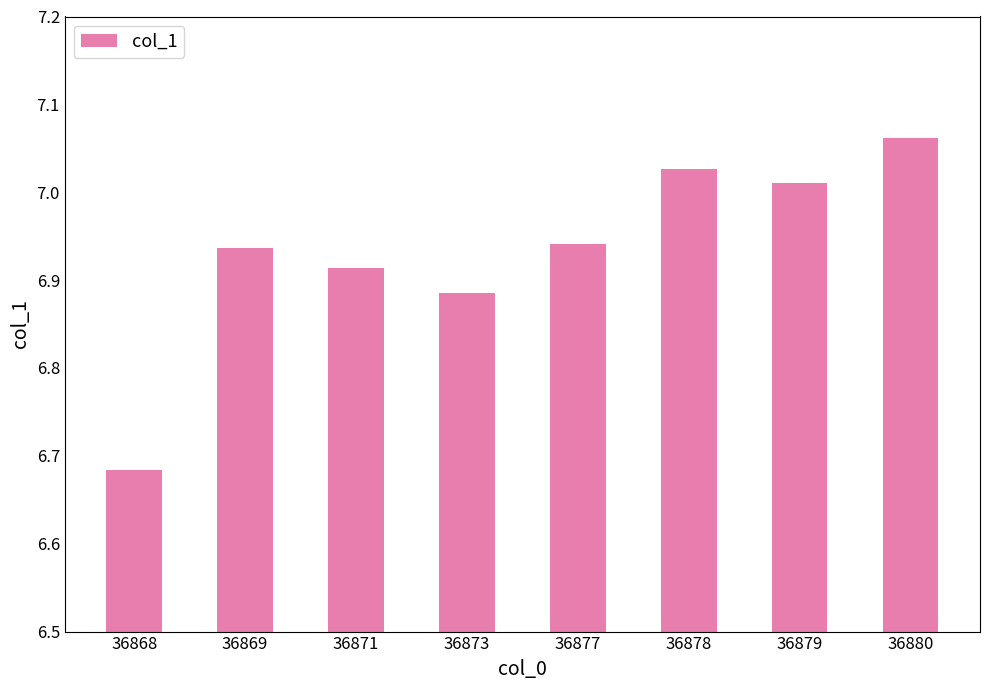

At which category does the chart reach its minimum across all series?

36868